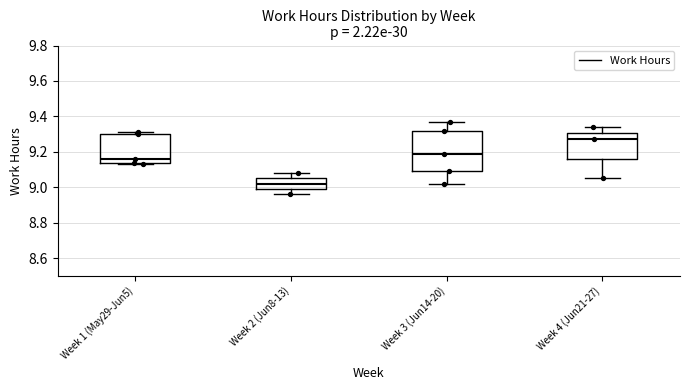

Reading left to right, read every box against the y-axis: the position of its median line, the range the box covers, and the ends of its whiskers. The values are not printed on the chart, so give them approximately, as read against the axis.

Week 1 (May29-Jun5): median 9.16, box 9.14 to 9.30, whiskers 9.14 (just below the box's lower edge) to 9.32
Week 2 (Jun8-13): median 9.02, box 9.00 to 9.06, whiskers 8.96 to 9.08
Week 3 (Jun14-20): median 9.20, box 9.10 to 9.32, whiskers 9.02 to 9.38
Week 4 (Jun21-27): median 9.28, box 9.16 to 9.30, whiskers 9.06 to 9.34